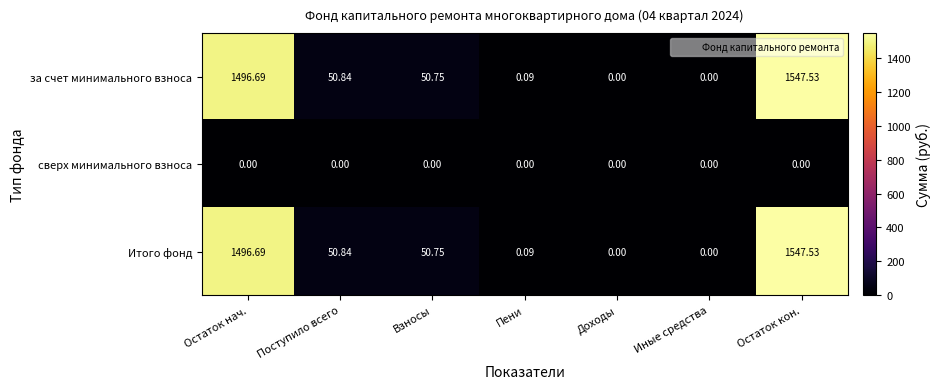

Which category has the highest value across all series?

Остаток кон.